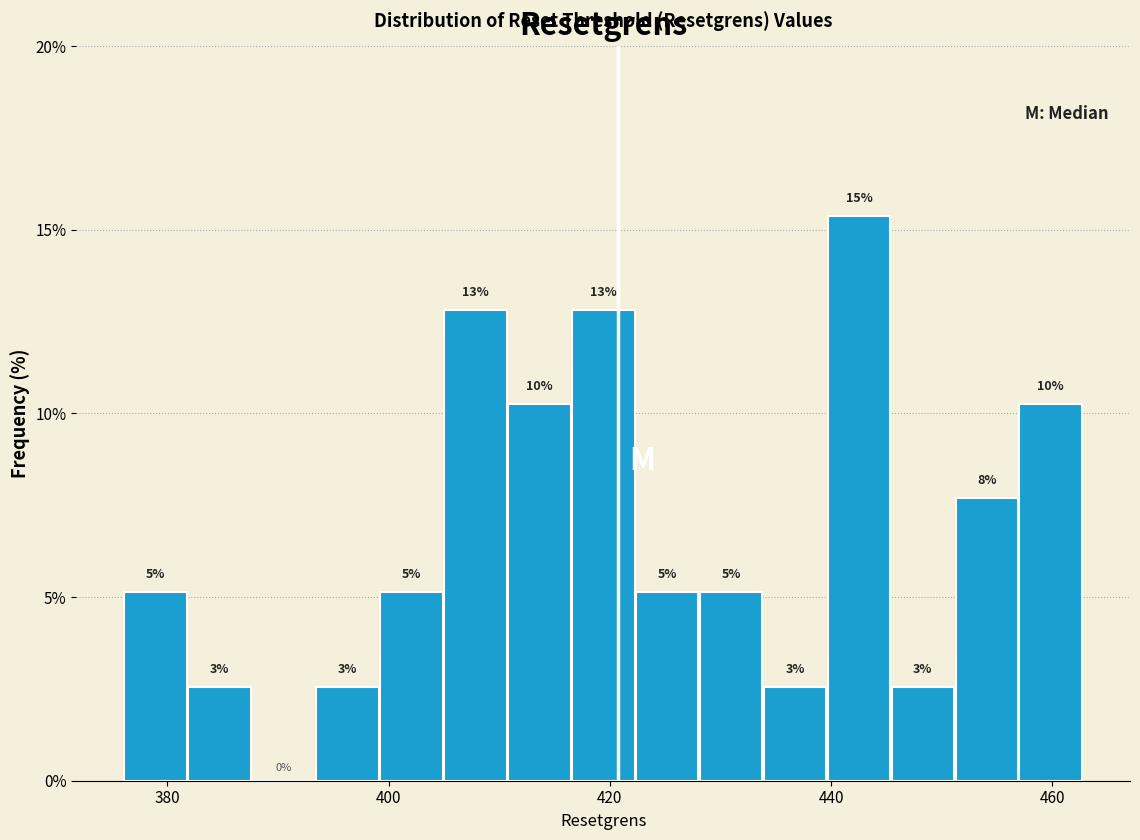

Read against the x-axis, roughly where is the centre of the tallest bar?

442